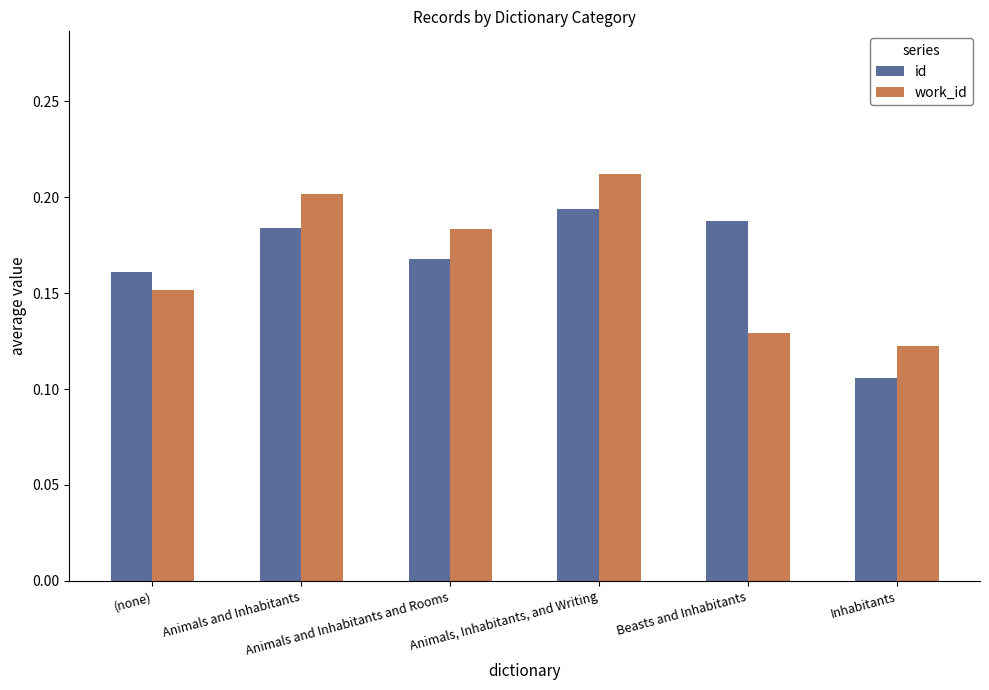

What is the label of the 4th bar from the right?

Animals and Inhabitants and Rooms